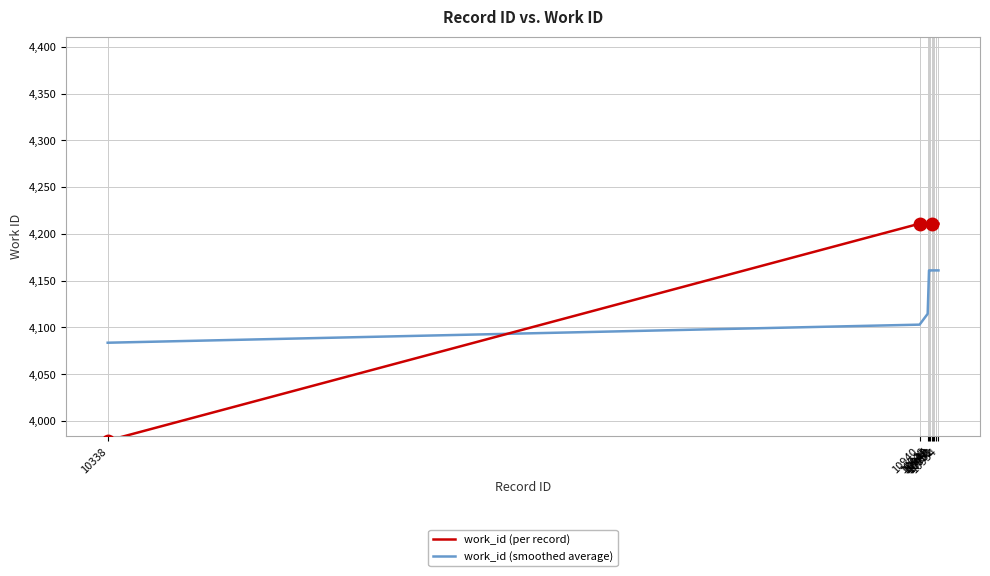

What is the value of the work_id (per record) point at the 9th from the left?

4211.0